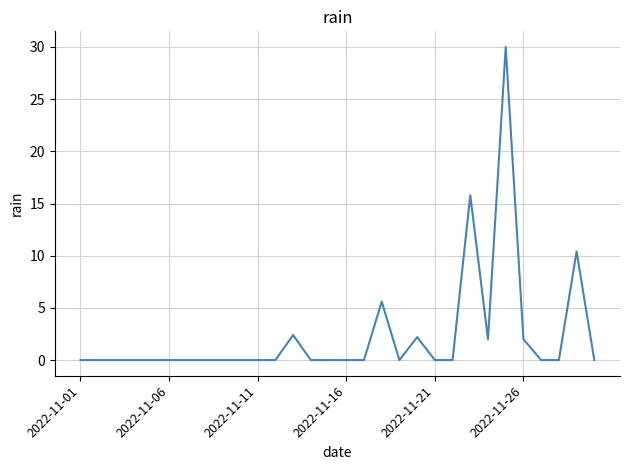

What is the greatest value displayed?

30.0